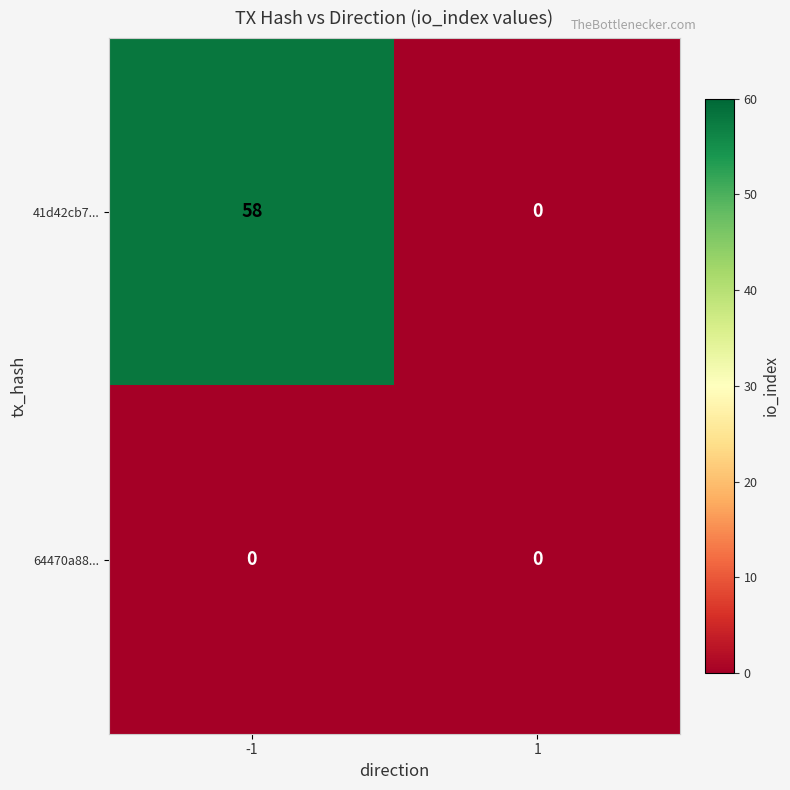

At which category is the sum across all series the highest?

-1